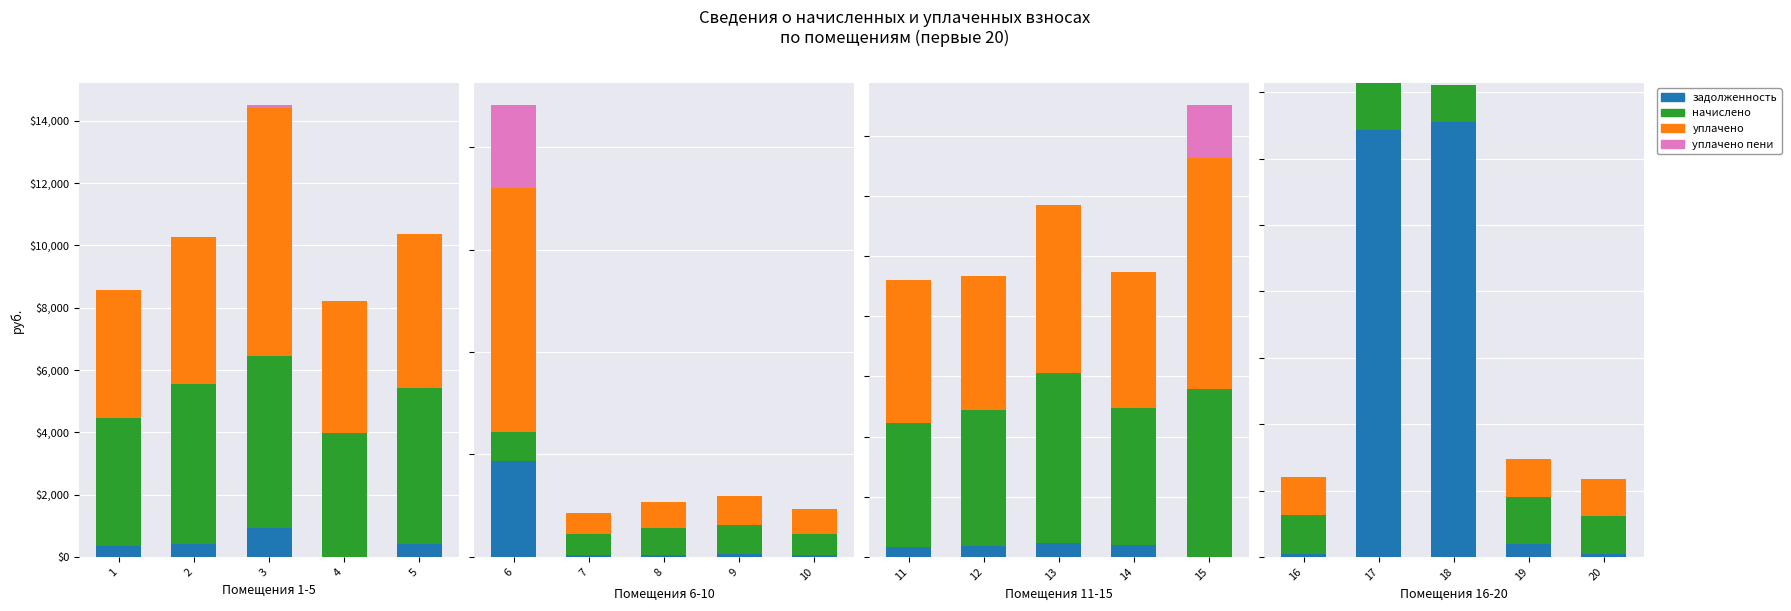

What is the average value of the начислено series?

6248.1